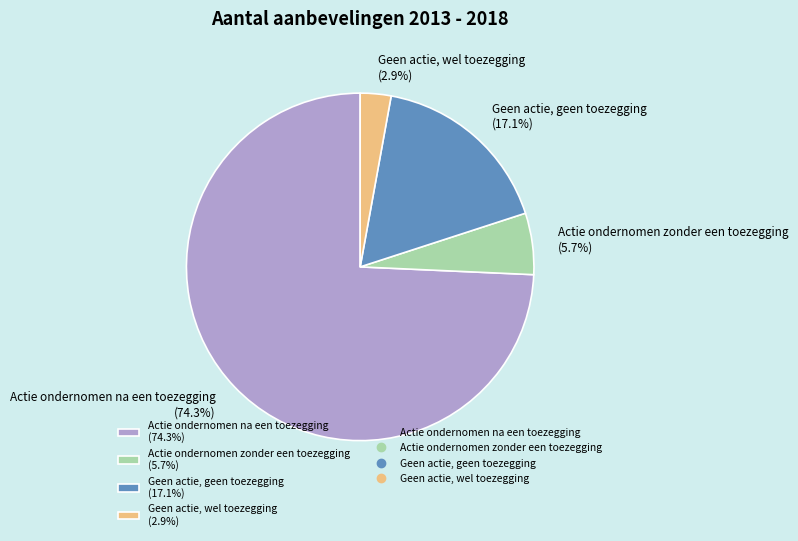

The Geen actie, geen toezegging slice represents 12% of the pie. True or false?

False